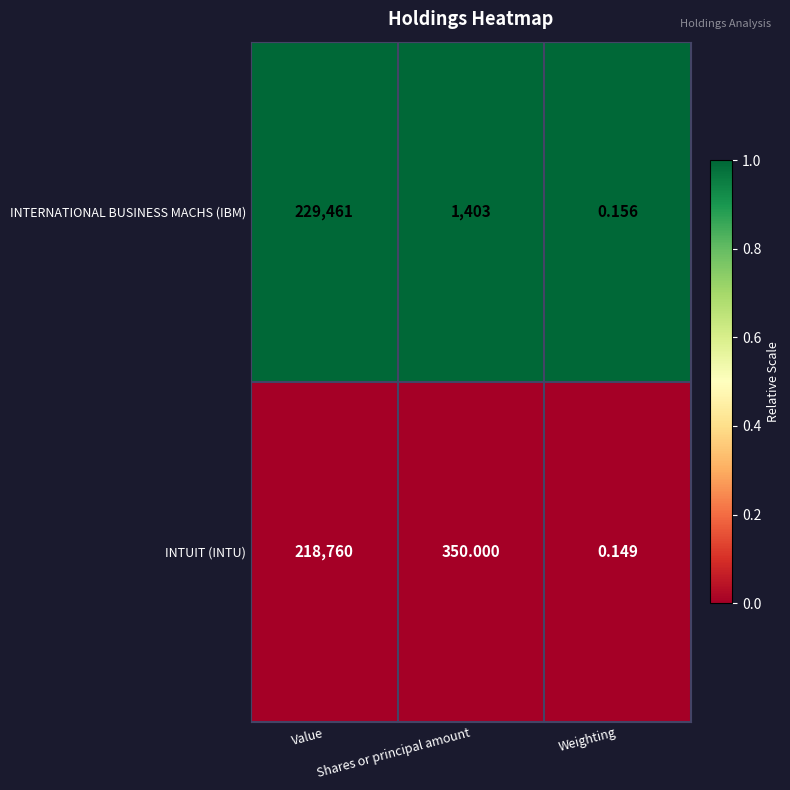

At which label does INTERNATIONAL BUSINESS MACHS (IBM) reach its minimum?

Weighting